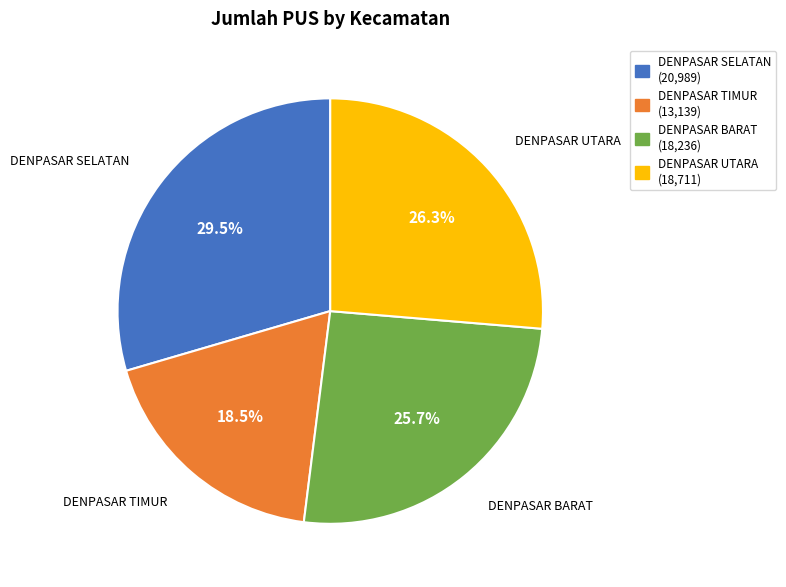

To the nearest percent, what is the average slice percentage?

25%